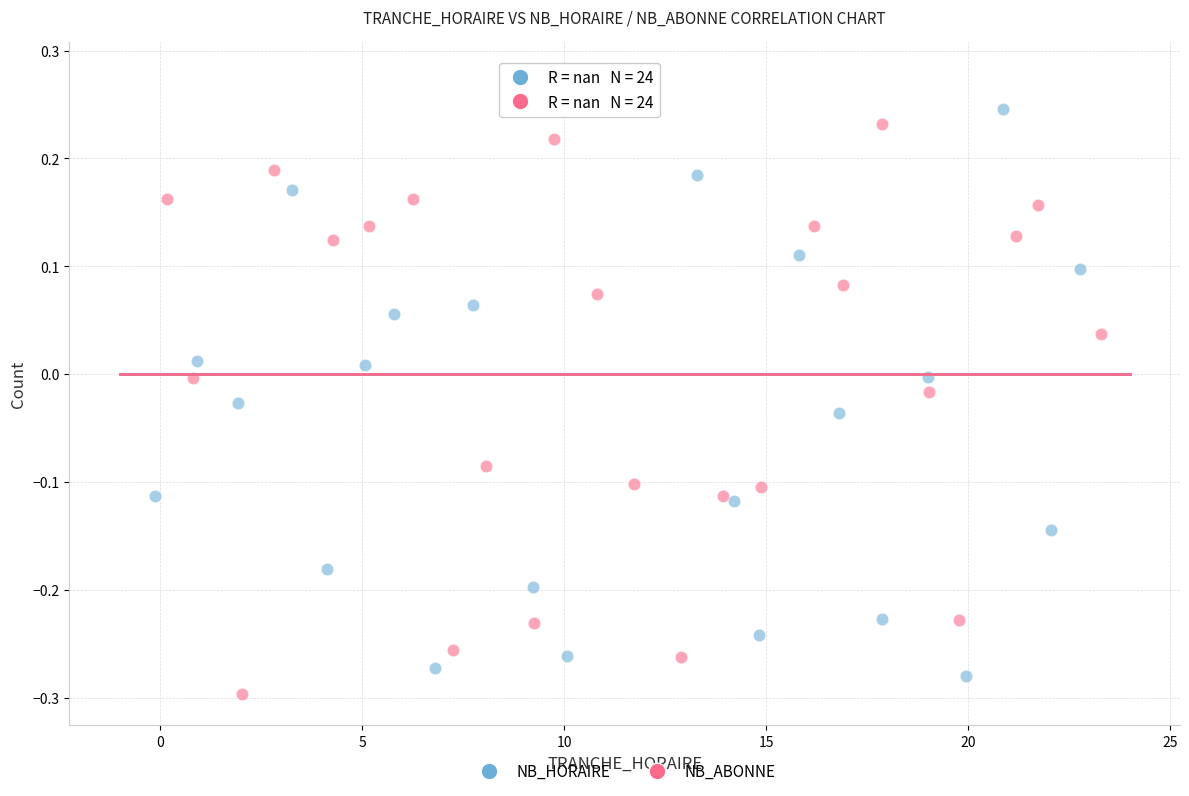

Which series reaches the maximum Y coordinate?

NB_HORAIRE